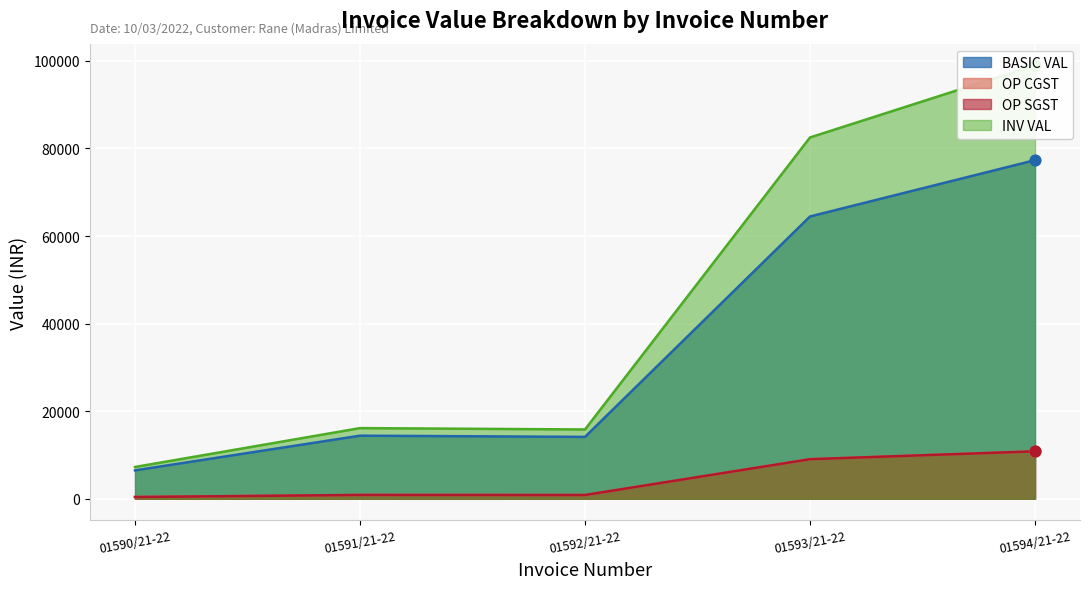

Which series reaches the minimum Y coordinate?

OP CGST